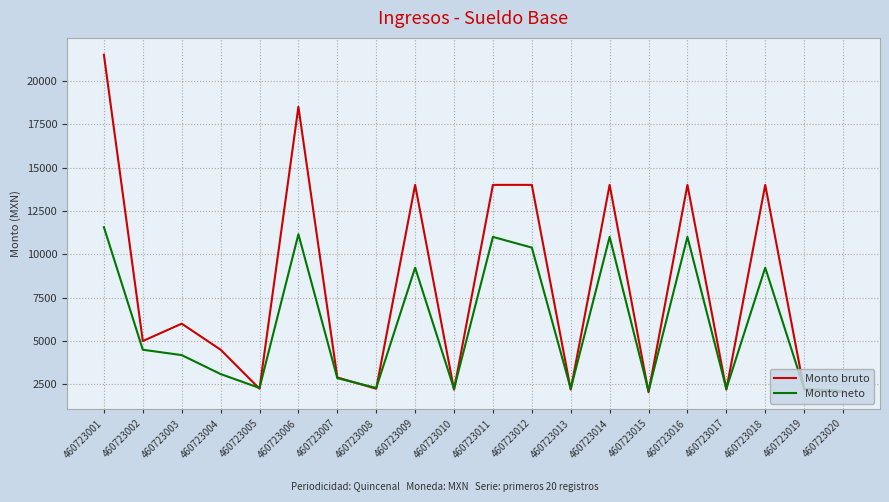

Rank the series by their average value, from lowest to highest.

Monto neto, Monto bruto